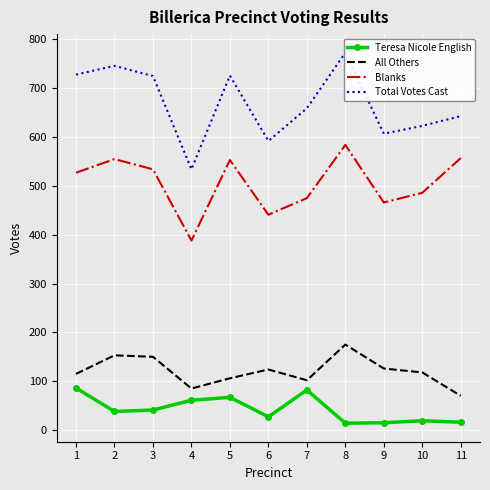

Is the value of Teresa Nicole English at 6 greater than the value of All Others at 8?

No